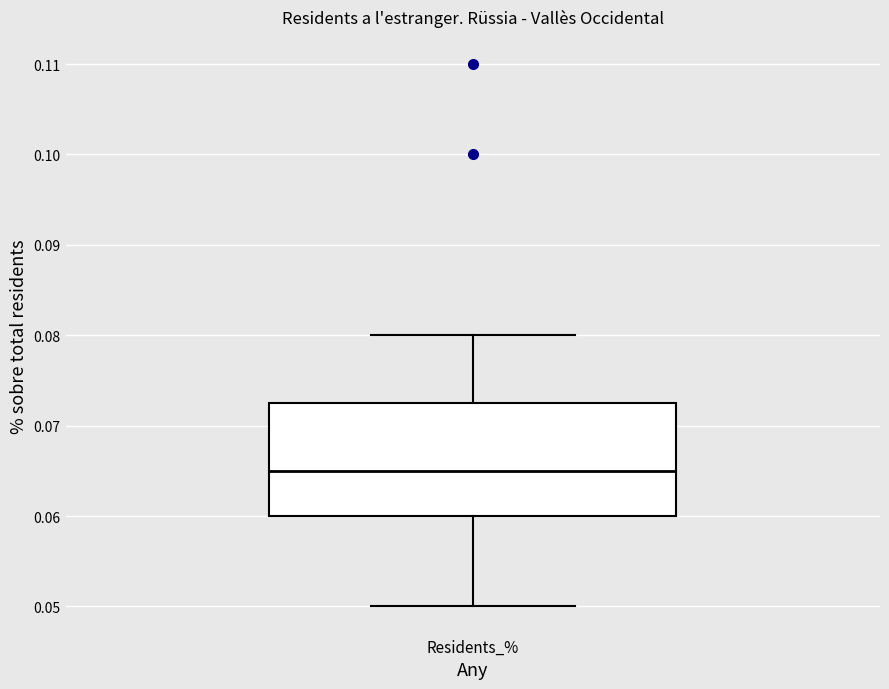

Read this box plot against the y-axis: the position of the median line, the range covered by the box, and the ends of both whiskers. The values are not printed on the chart, so give them approximately, as read against the axis.

median 0.065, box 0.060 to 0.073, whiskers 0.050 to 0.080